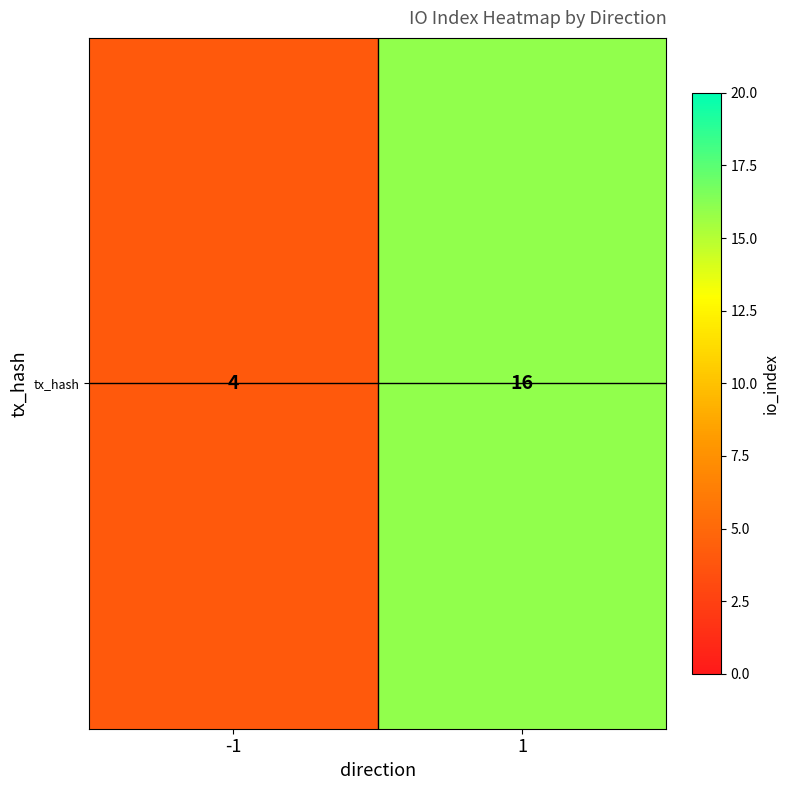

Reading right to left, what are all the values shown in this chart?

16	4